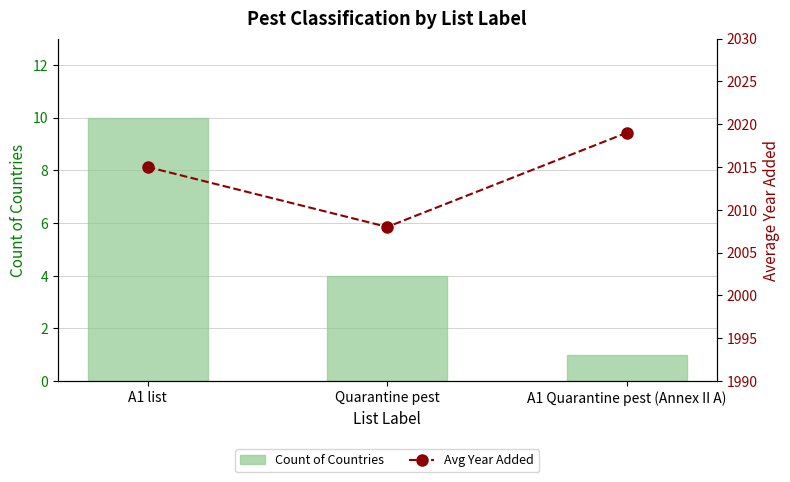

What is the average value of the Avg Year Added series?

2014